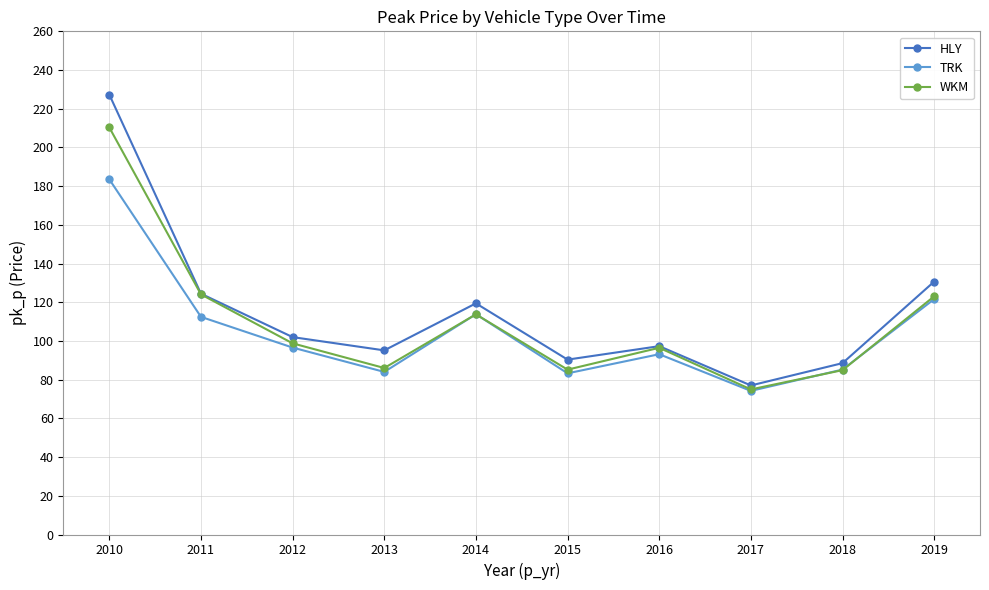

Is it true that HLY equals 130.7 at 2019?

True